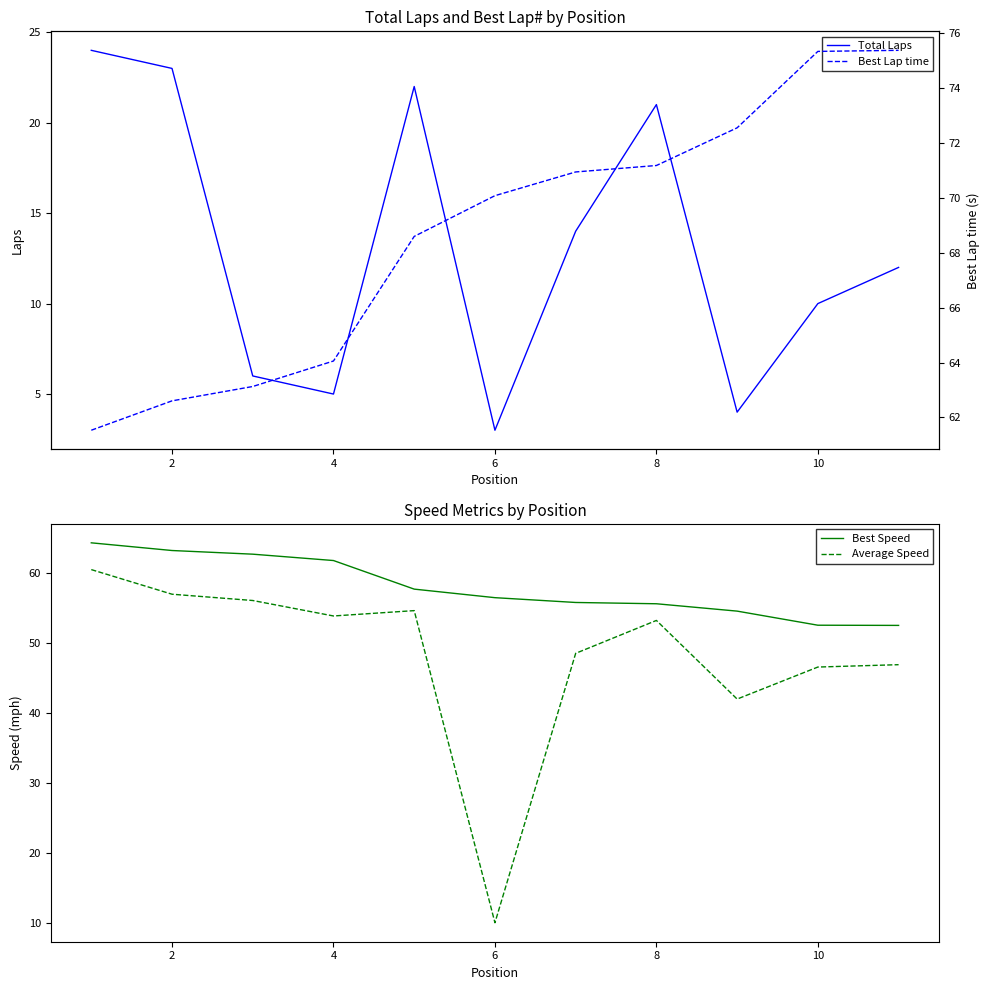

True or false: Average Speed has a value of 53.2 at 8.

True